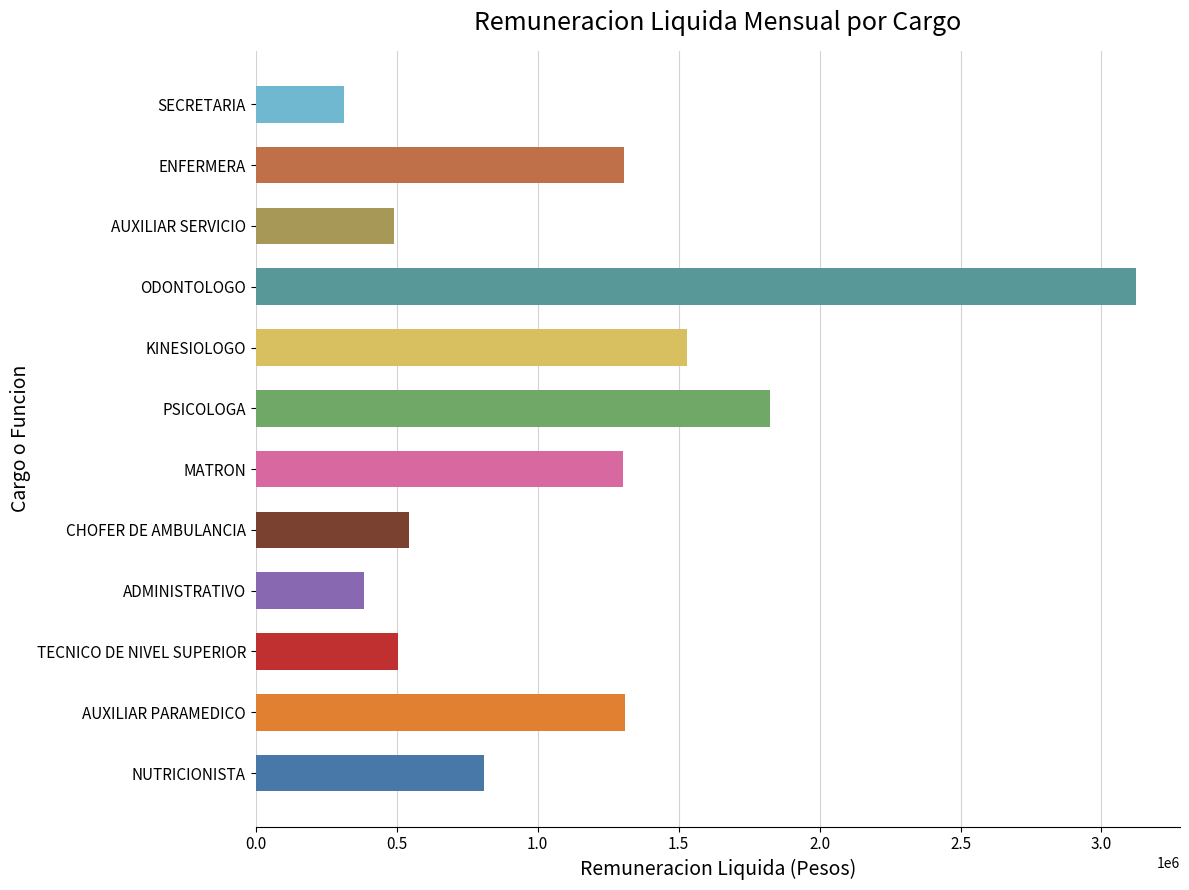

What is the change in value from AUXILIAR PARAMEDICO to TECNICO DE NIVEL SUPERIOR?

-803676